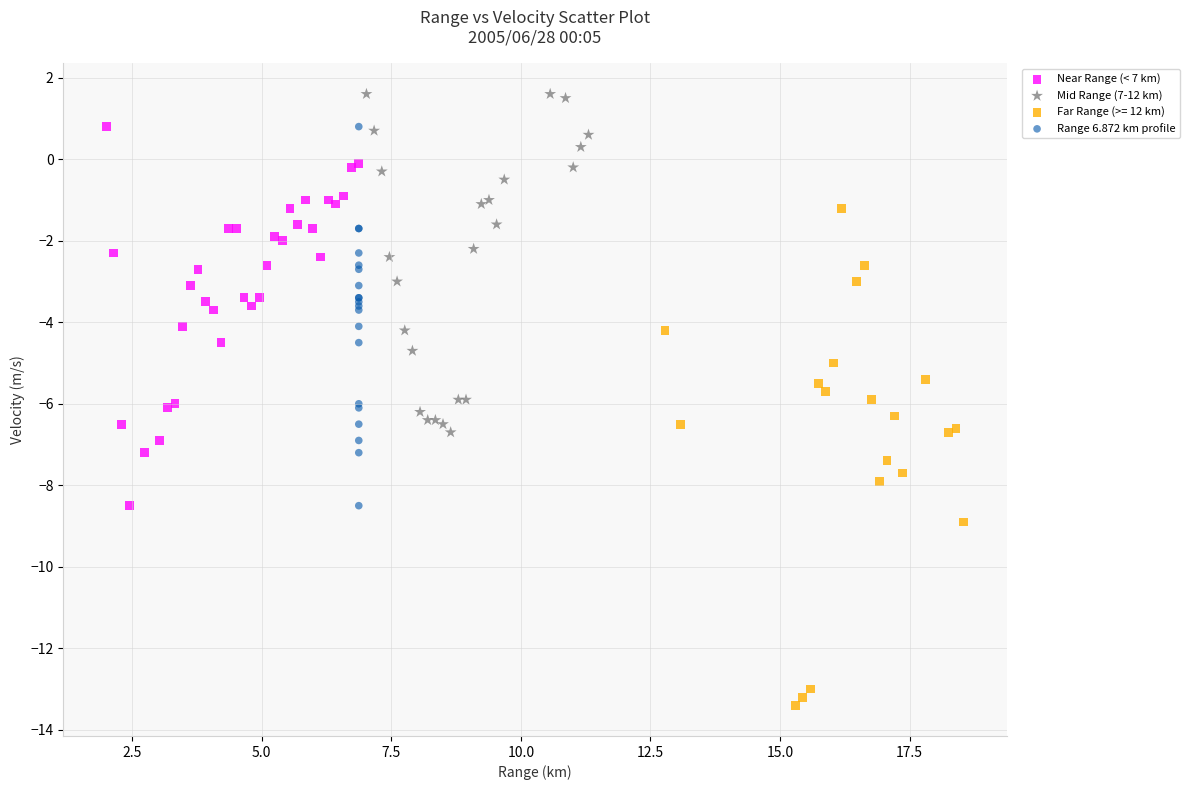

Which series reaches the minimum Y coordinate?

Far Range (>= 12 km)